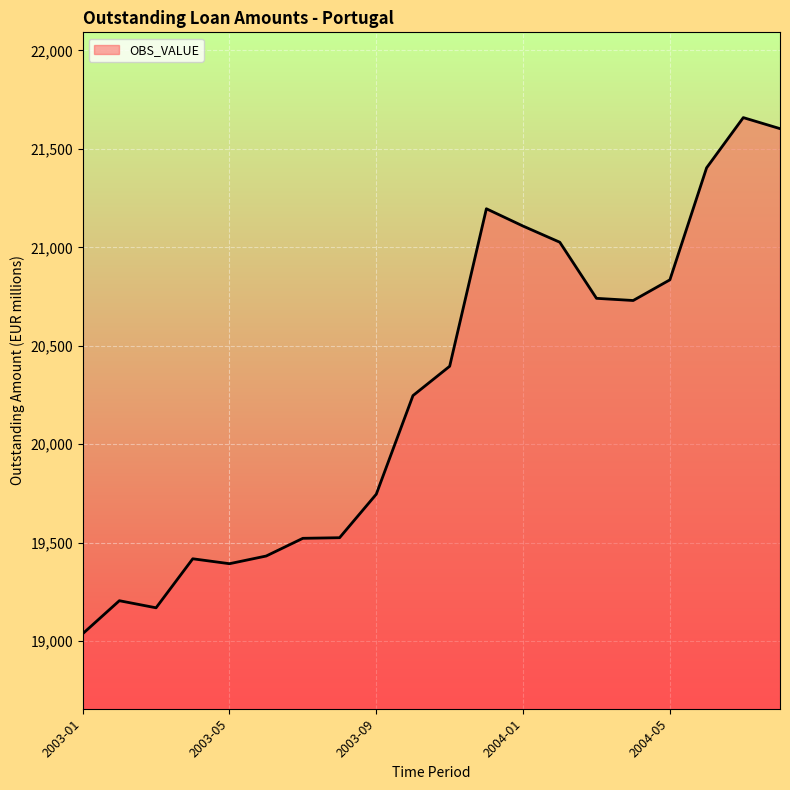

What is the difference between the maximum and minimum values?

2622